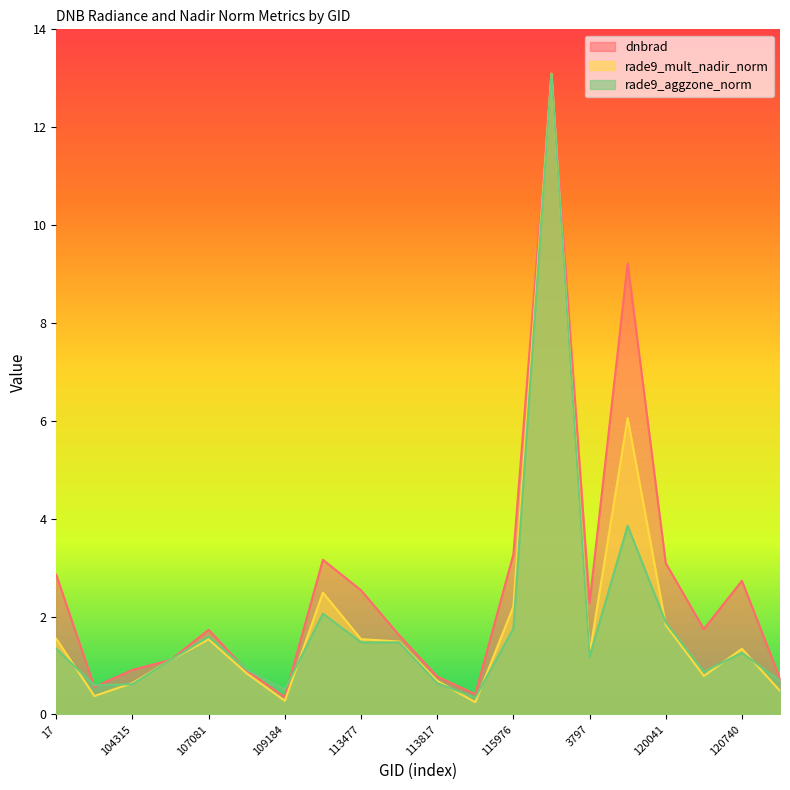

True or false: rade9_mult_nadir_norm has more than 2 interior local peaks.

True